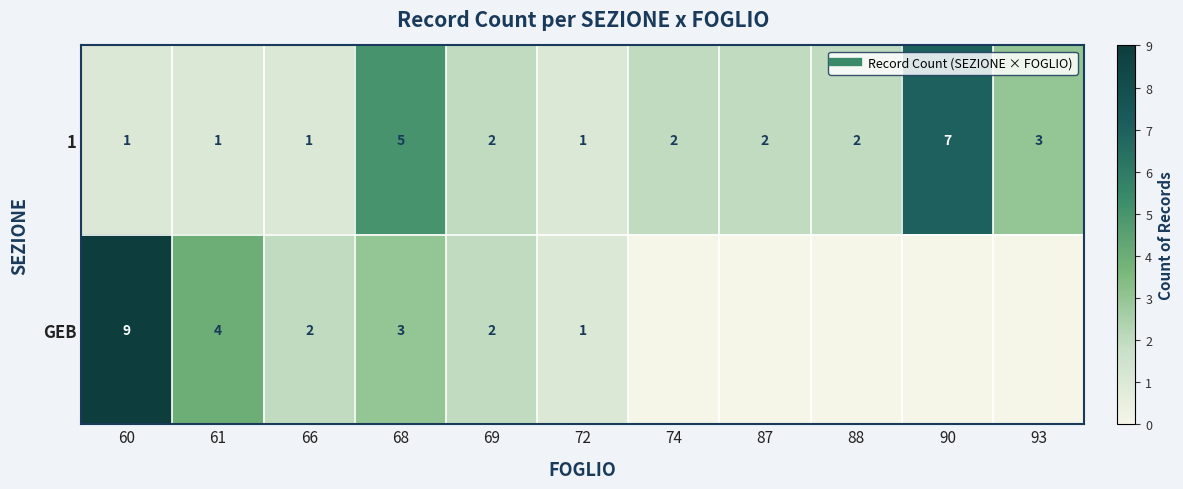

What is the average value of the 1 series?

2